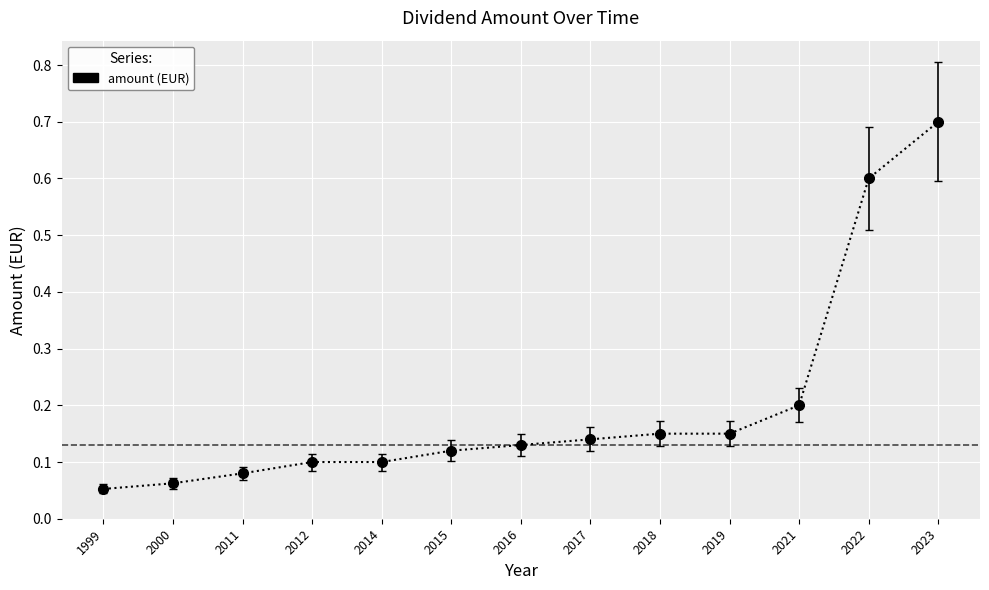

Where is the data nearest to the value 0?

1999